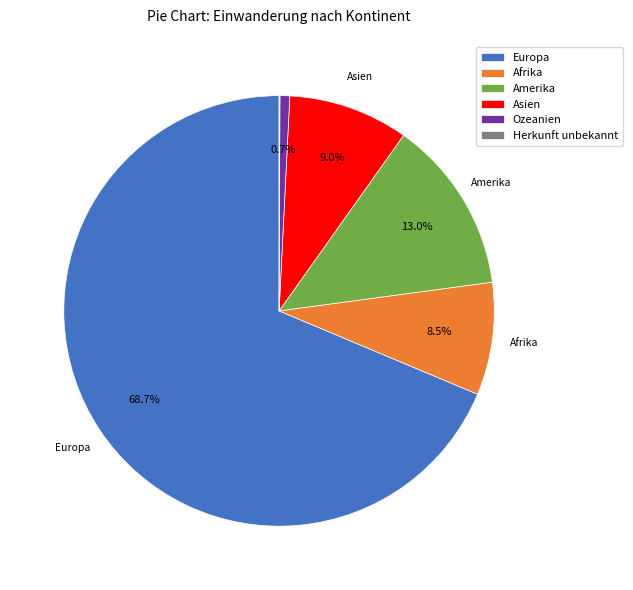

How much of the chart is everything except Asien?

91.0%